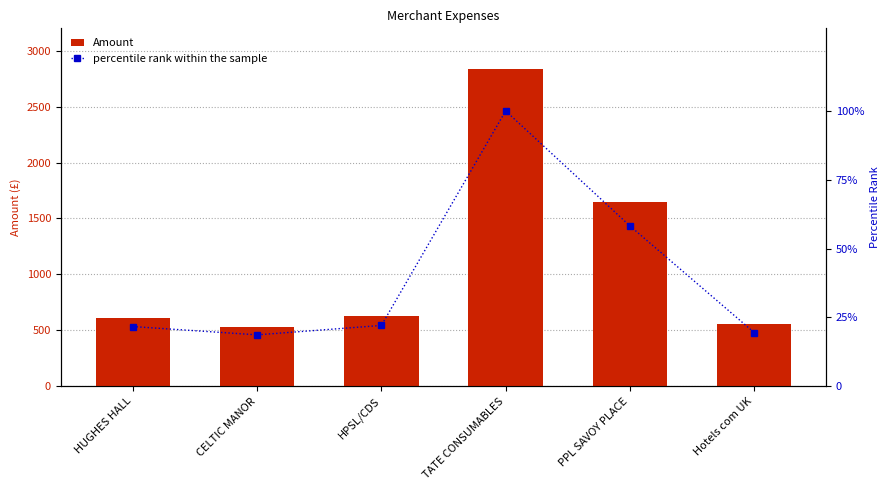

What is the label of the 3rd bar from the right?

TATE CONSUMABLES